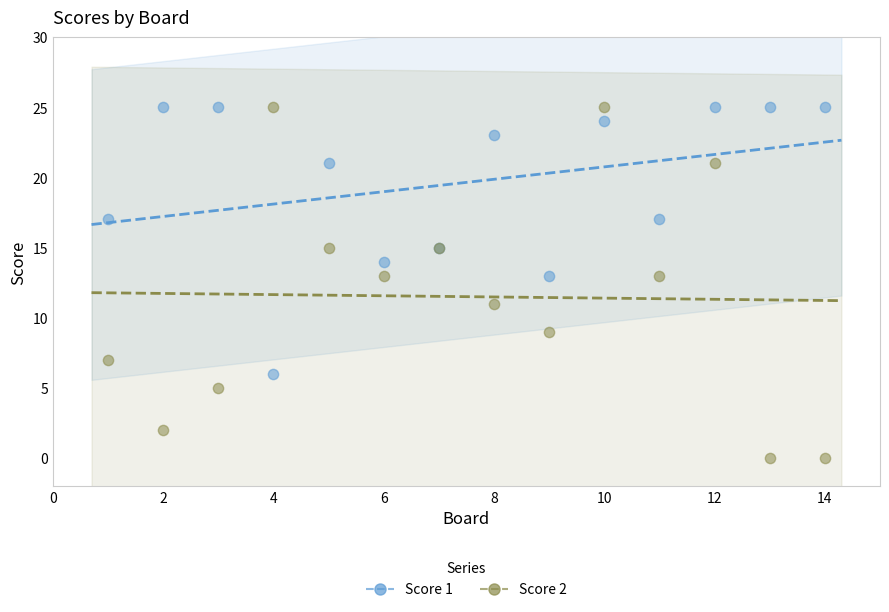

What are all the series names shown in the legend?

Score 1, Score 2